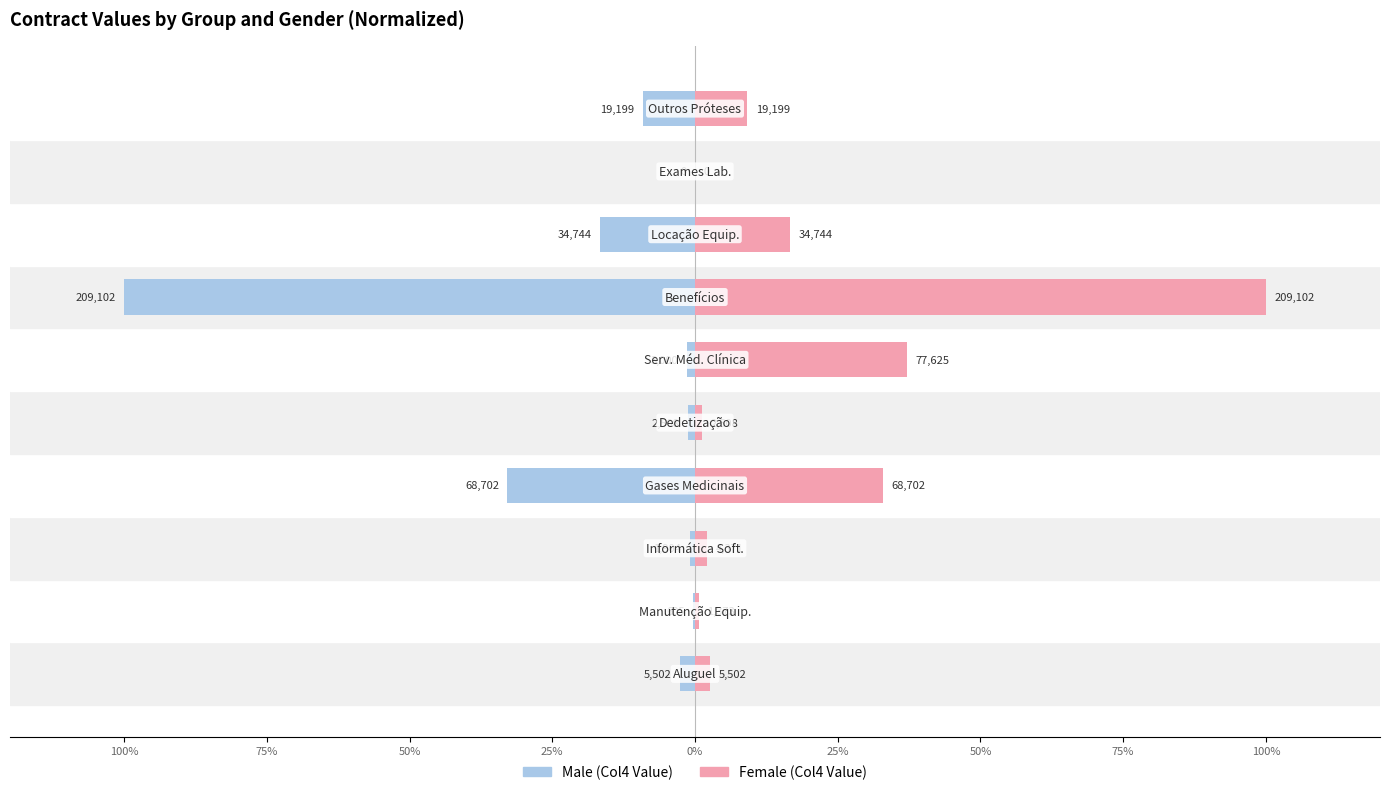

How many distinct data groups are displayed?

2